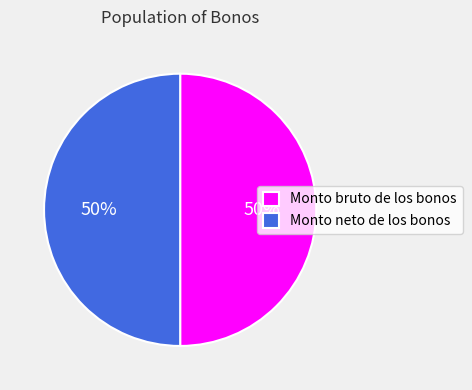

True or false: Monto neto de los bonos accounts for 64% of the total.

False